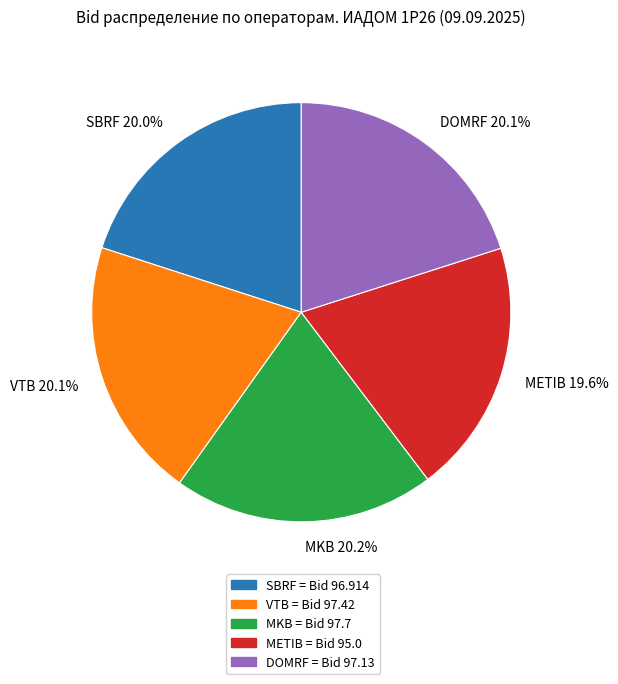

What portion of the pie excludes SBRF?

80.0%